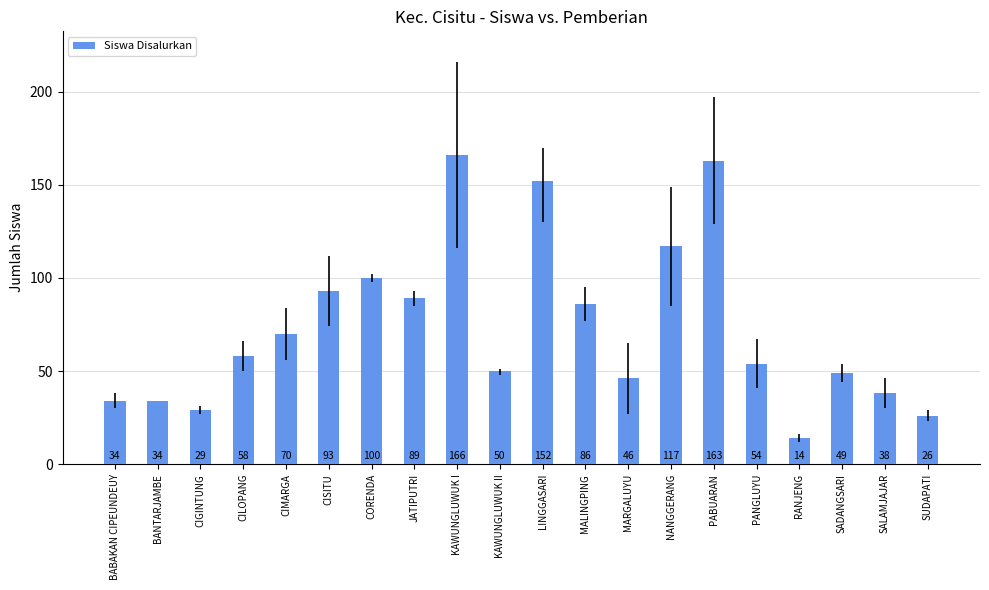

Does the chart contain stacked bars?

No